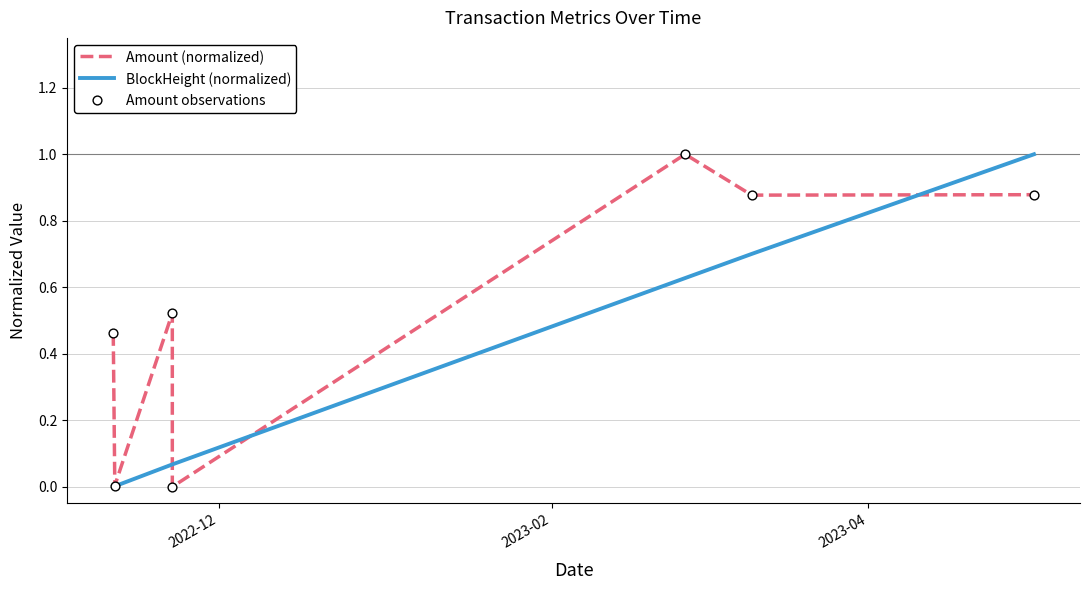

Which series reaches the minimum Y coordinate?

Amount (normalized)